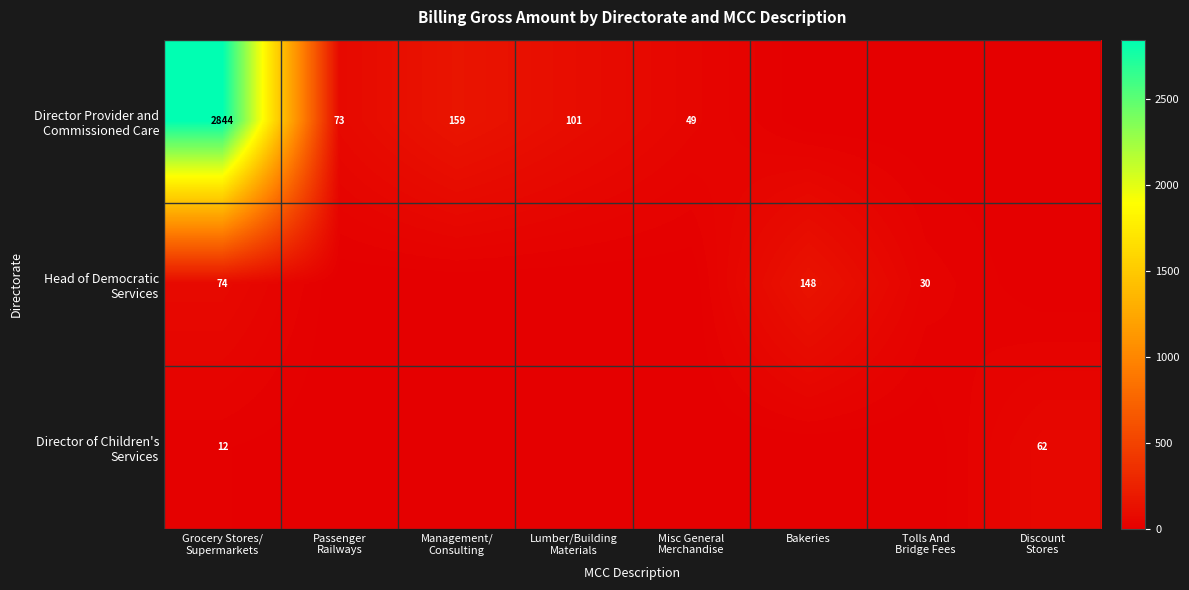

At which category is the sum across all series the highest?

Grocery Stores/
Supermarkets